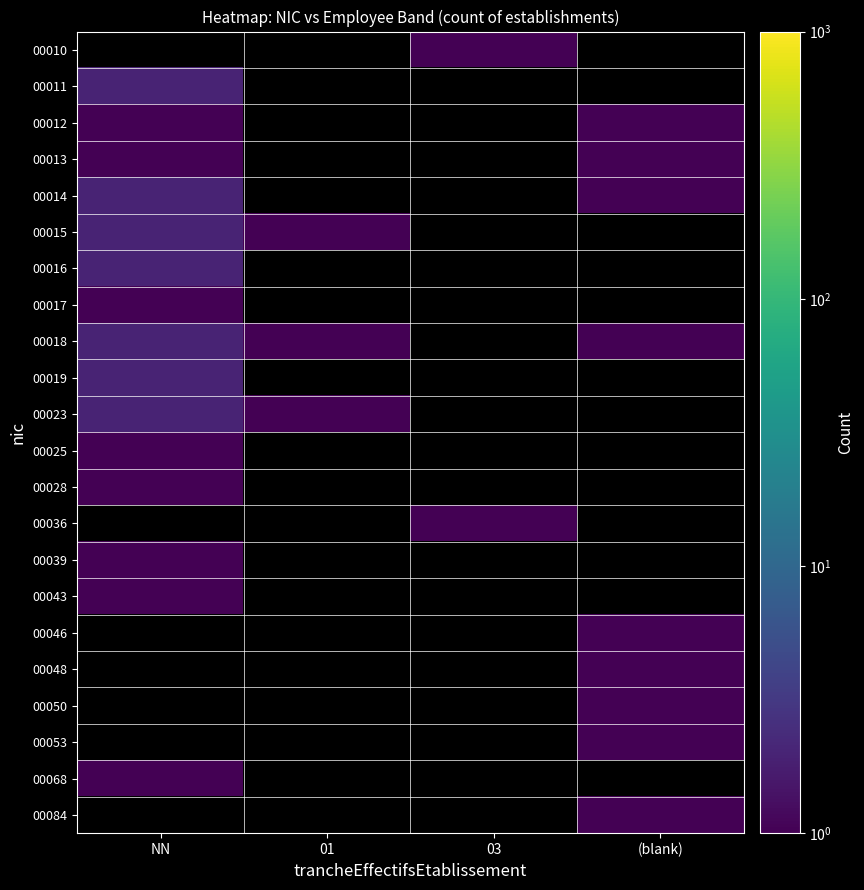

Which label corresponds to the smallest value in the chart?

03